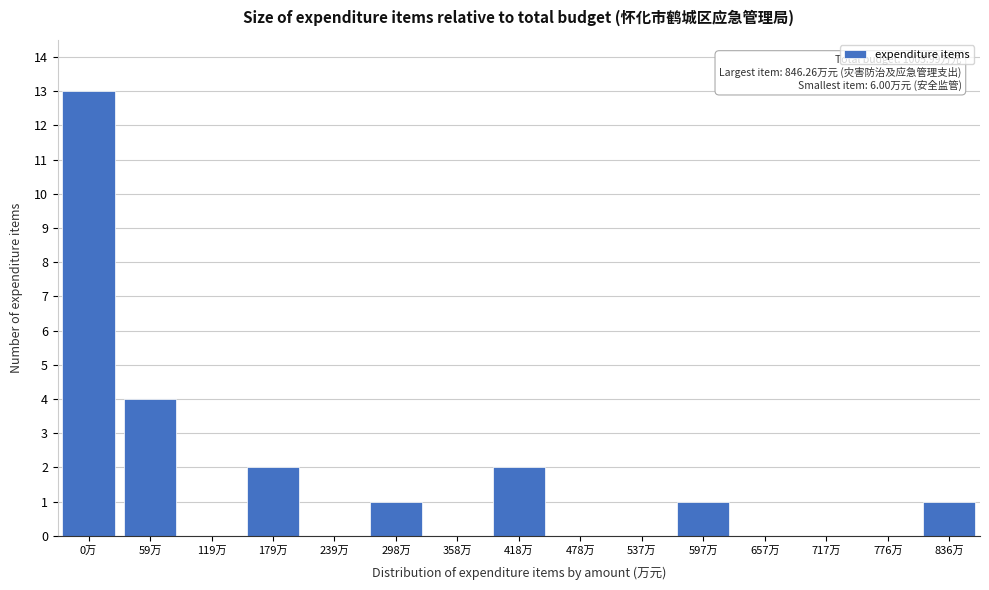

Reading left to right, extract all data points from this chart.

0万=13	59万=4	119万=0	179万=2	239万=0	298万=1	358万=0	418万=2	478万=0	537万=0	597万=1	657万=0	717万=0	776万=0	836万=1